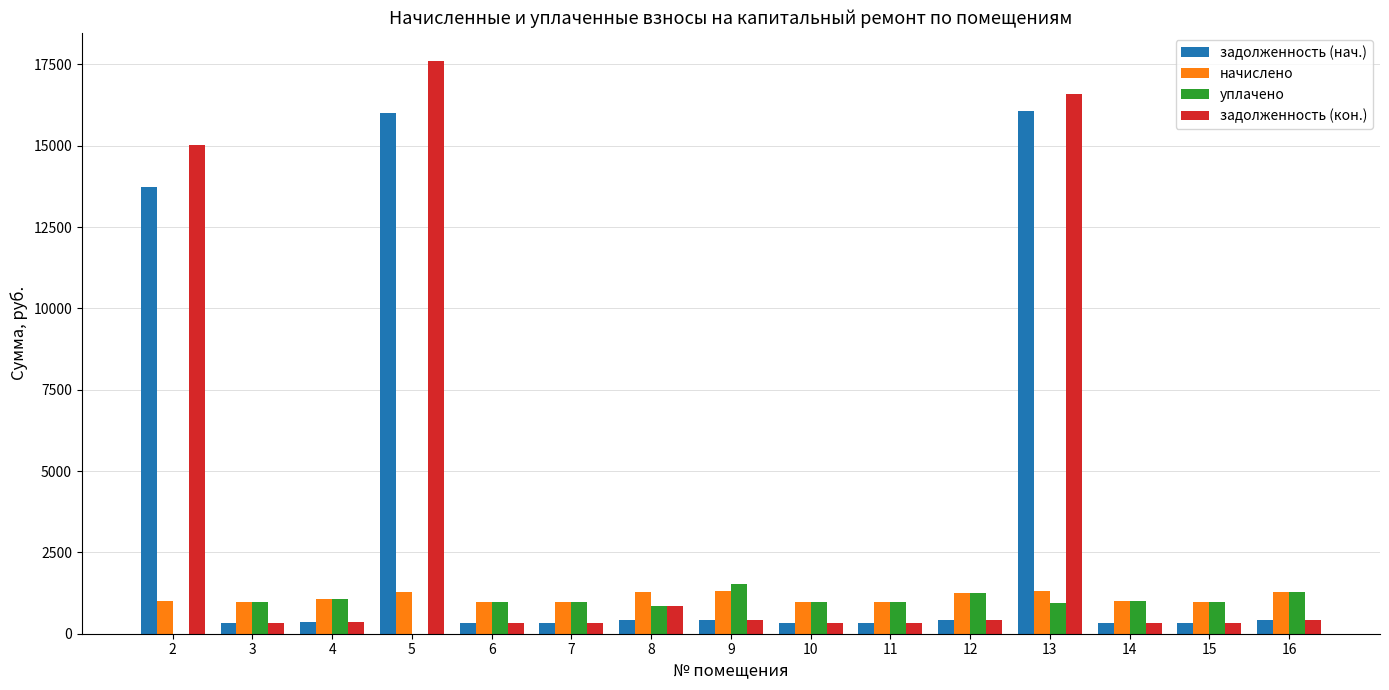

Count the number of data series in this chart.

4